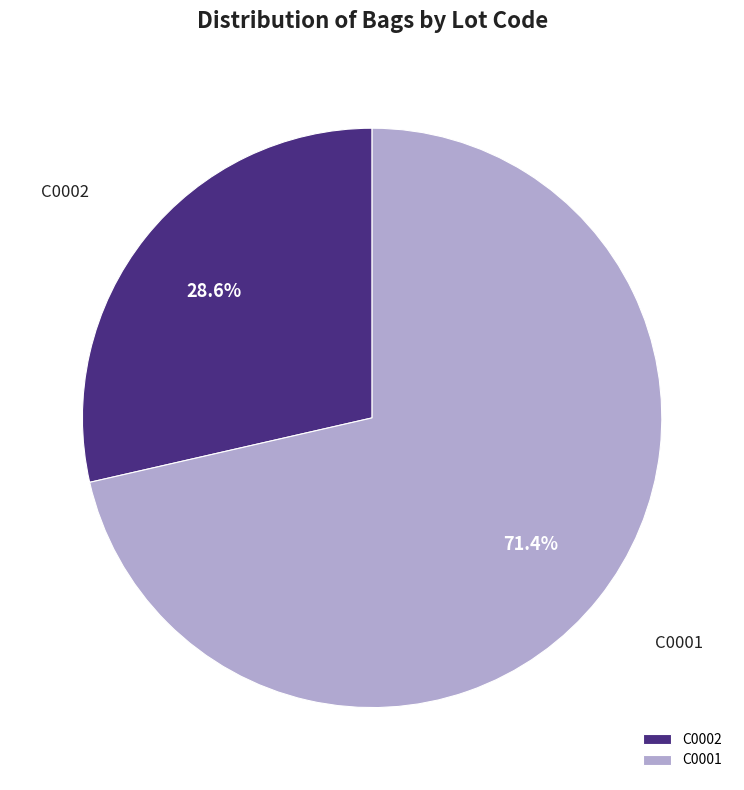

To the nearest percent, what portion does C0001 represent?

71%